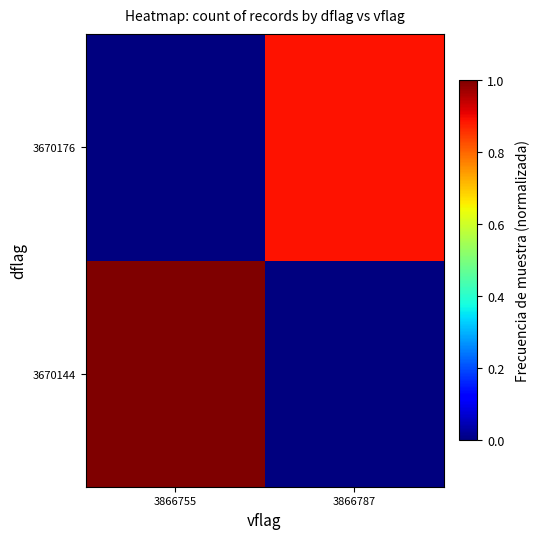

Which category has the lowest value across all series?

3866787